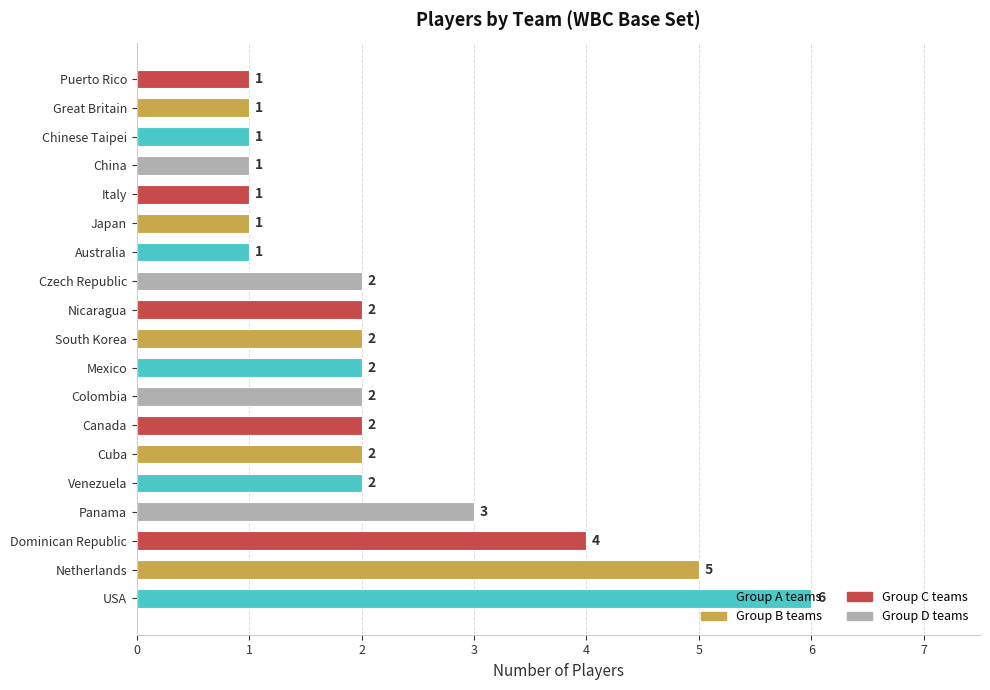

What is the change in value from USA to China?

-5